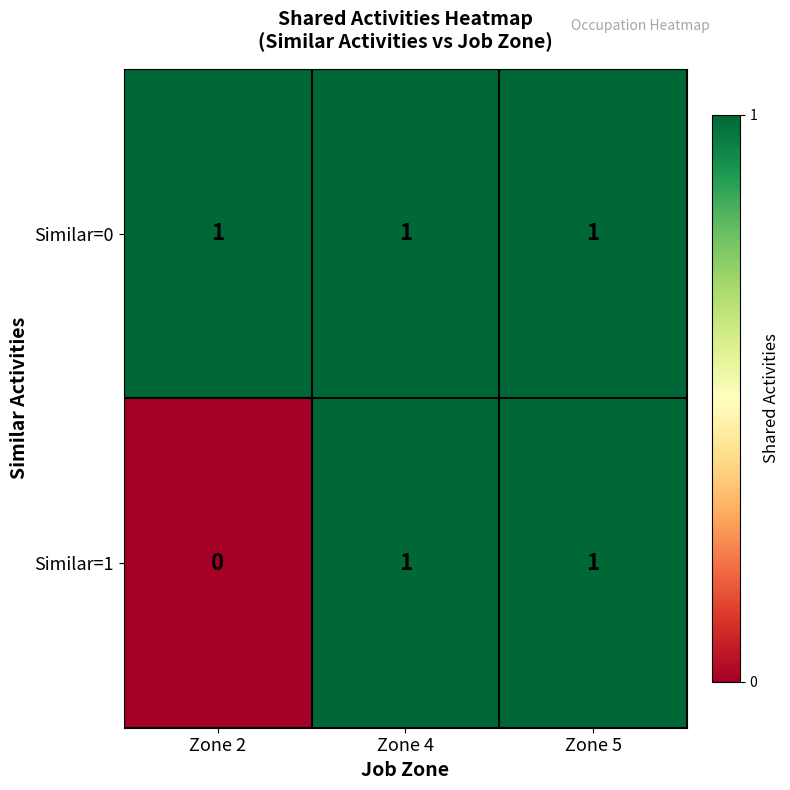

How many distinct data groups are displayed?

2